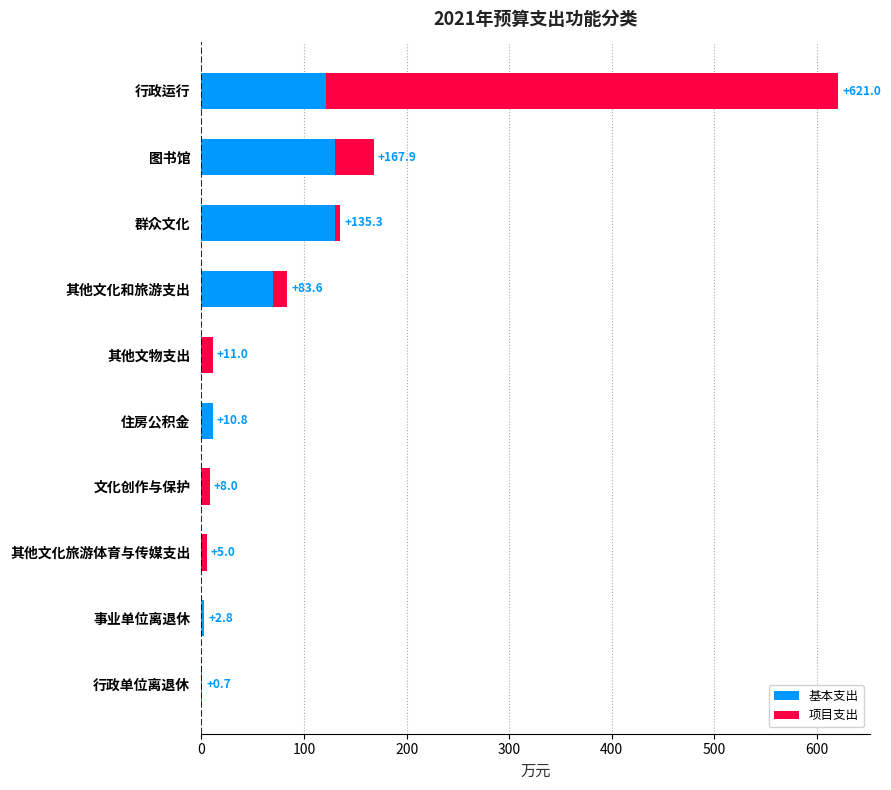

The 基本支出 series shows 129.9 at 图书馆. True or false?

True